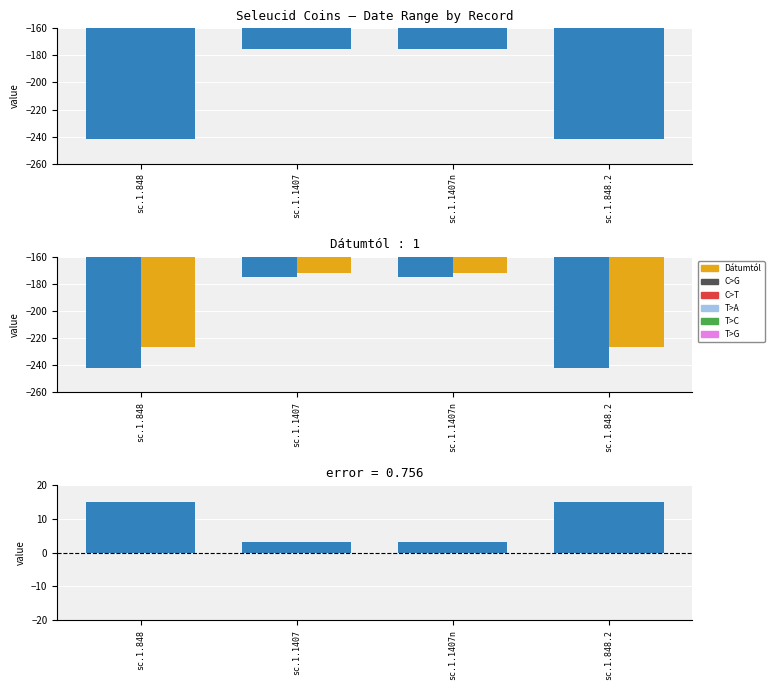

Which series has the largest total across all categories?

Difference (Év végéig - Dátumtól)